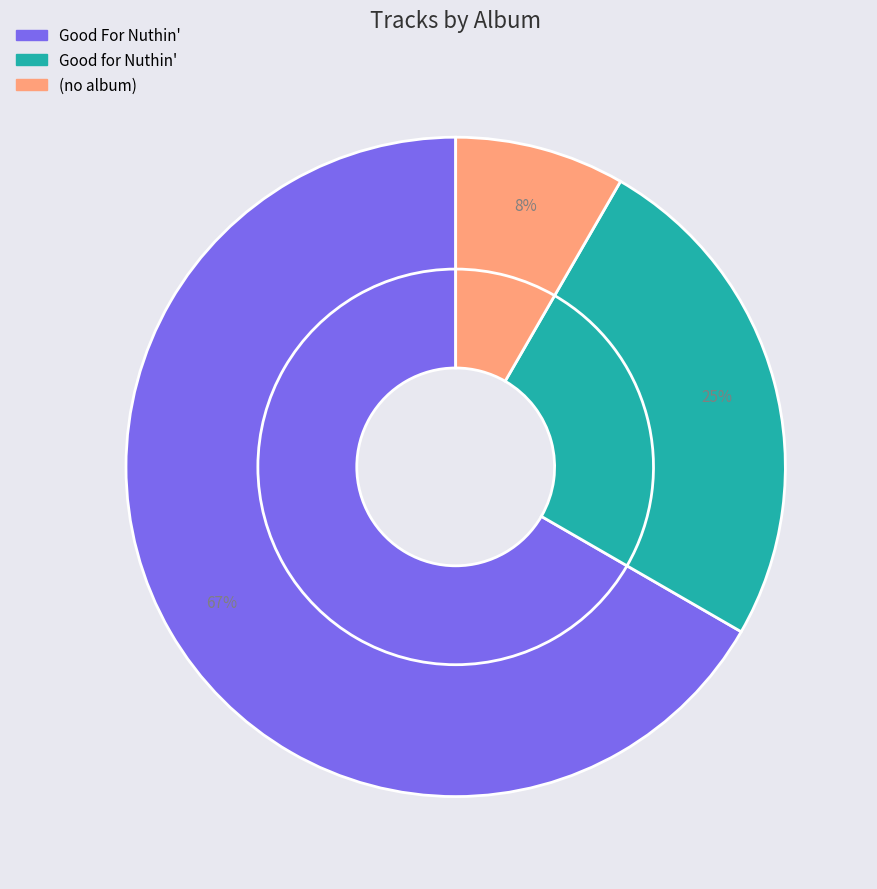

How many segments does this pie chart have?

3